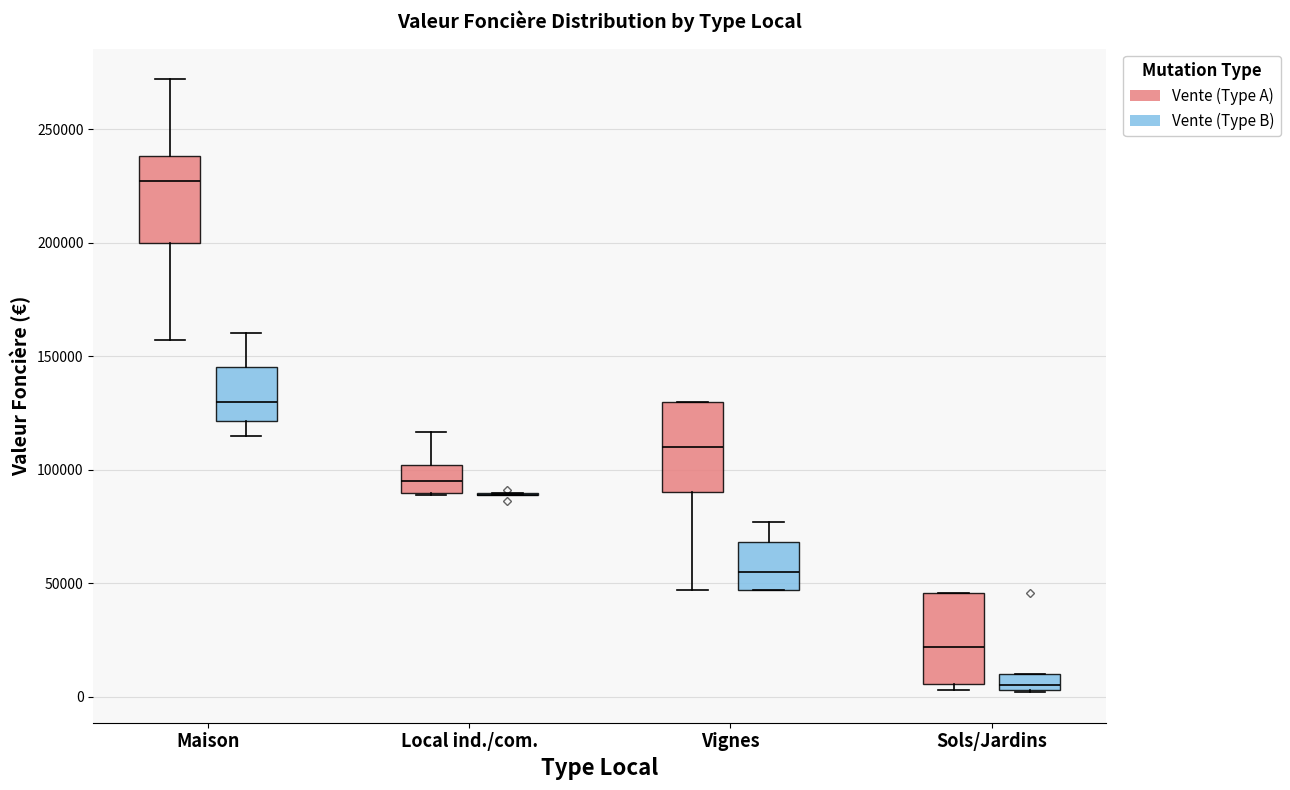

Where does the upper whisker of the box for Vignes (Vente (Type B)) end on the y-axis? The values are not printed on the chart, so give them approximately, as read against the axis.

75000